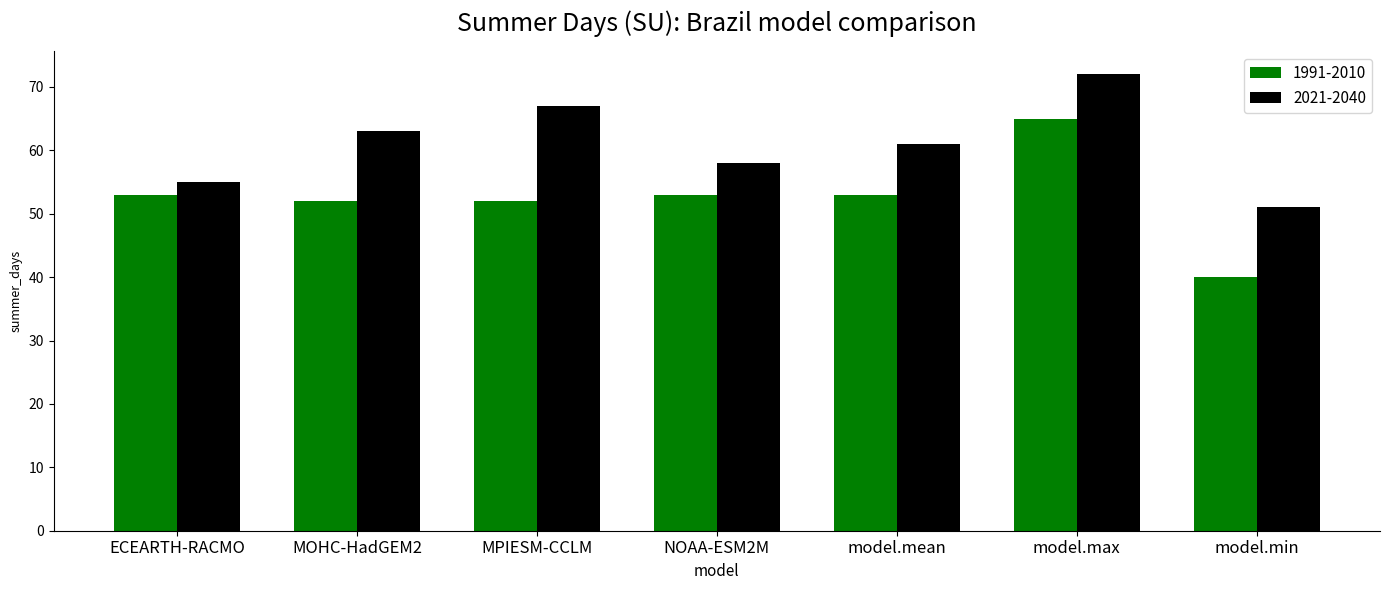

At which label does 1991-2010 reach its peak?

model.max